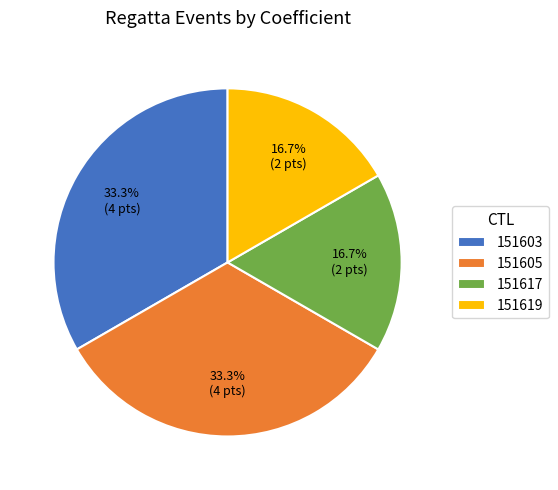

What is the ratio of the value at 151605 to the value at 151603?

1.0